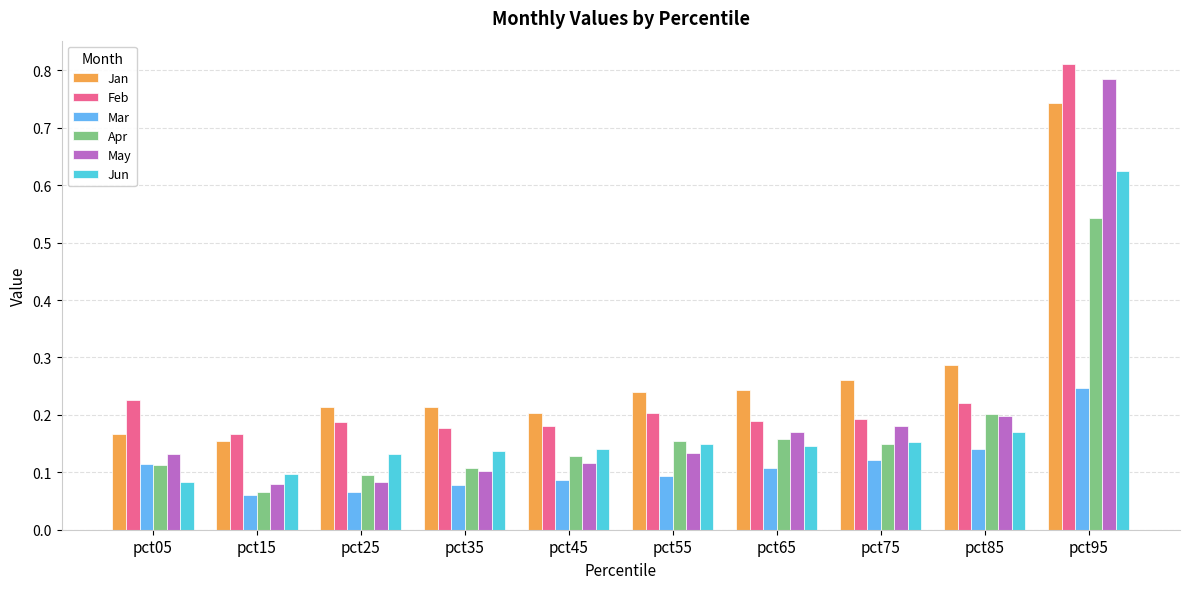

Which series has the largest range (max minus min)?

May